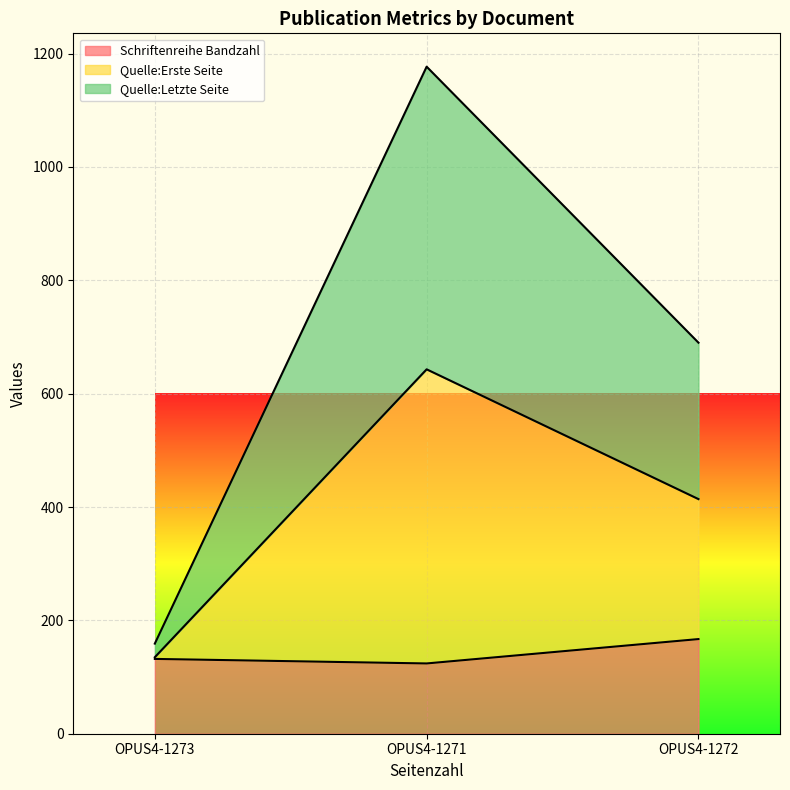

Which category has the lowest value in the Quelle:Erste Seite series?

OPUS4-1273